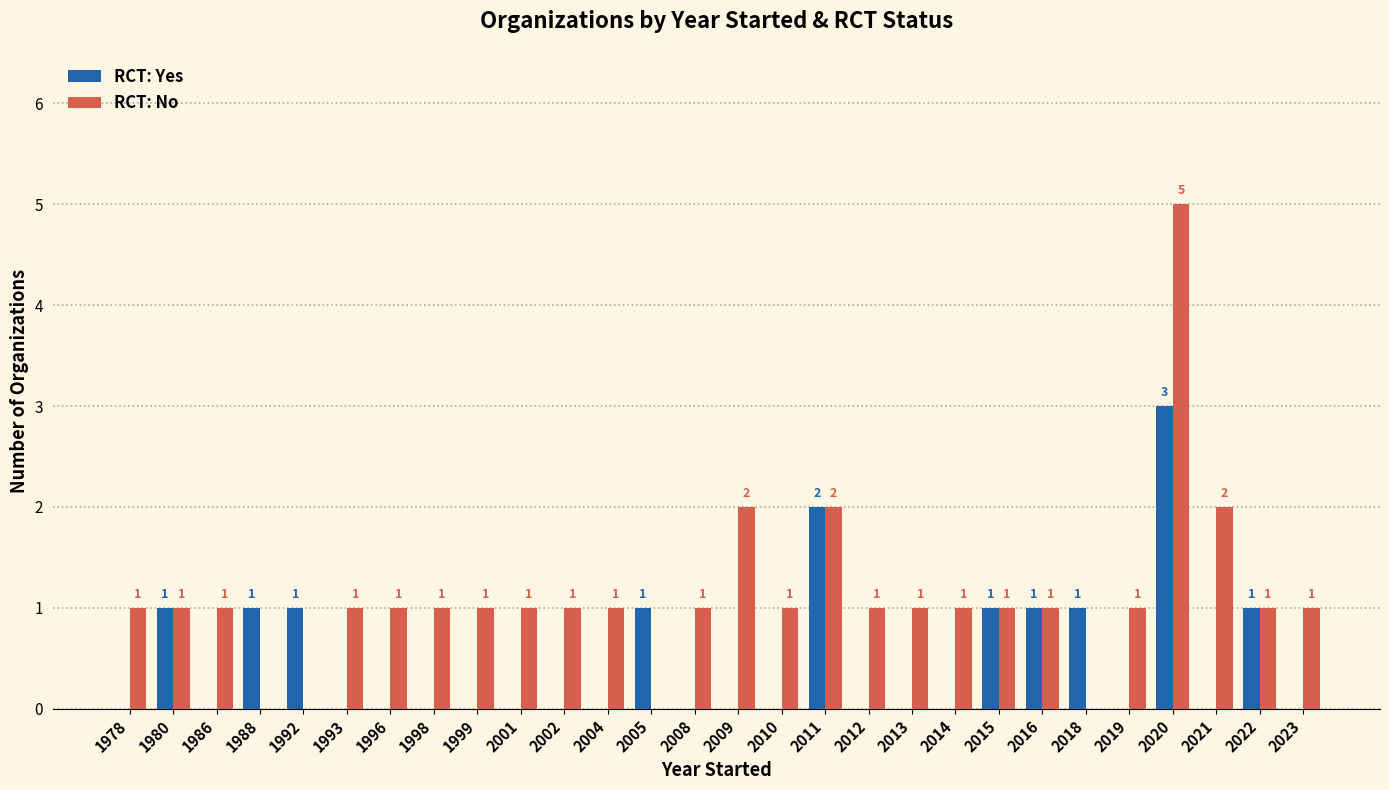

Reading left to right, list all the values displayed in this chart.

RCT: Yes: 1978=0	1980=1	1986=0	1988=1	1992=1	1993=0	1996=0	1998=0	1999=0	2001=0	2002=0	2004=0	2005=1	2008=0	2009=0	2010=0	2011=2	2012=0	2013=0	2014=0	2015=1	2016=1	2018=1	2019=0	2020=3	2021=0	2022=1	2023=0
RCT: No: 1978=1	1980=1	1986=1	1988=0	1992=0	1993=1	1996=1	1998=1	1999=1	2001=1	2002=1	2004=1	2005=0	2008=1	2009=2	2010=1	2011=2	2012=1	2013=1	2014=1	2015=1	2016=1	2018=0	2019=1	2020=5	2021=2	2022=1	2023=1